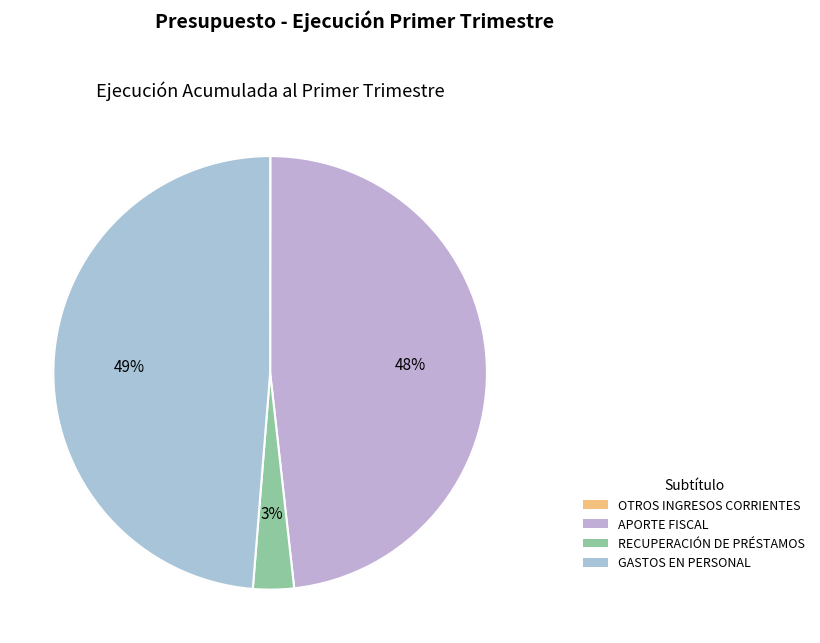

Rank the categories by value from lowest to highest.

OTROS INGRESOS CORRIENTES, RECUPERACIÓN DE PRÉSTAMOS, APORTE FISCAL, GASTOS EN PERSONAL